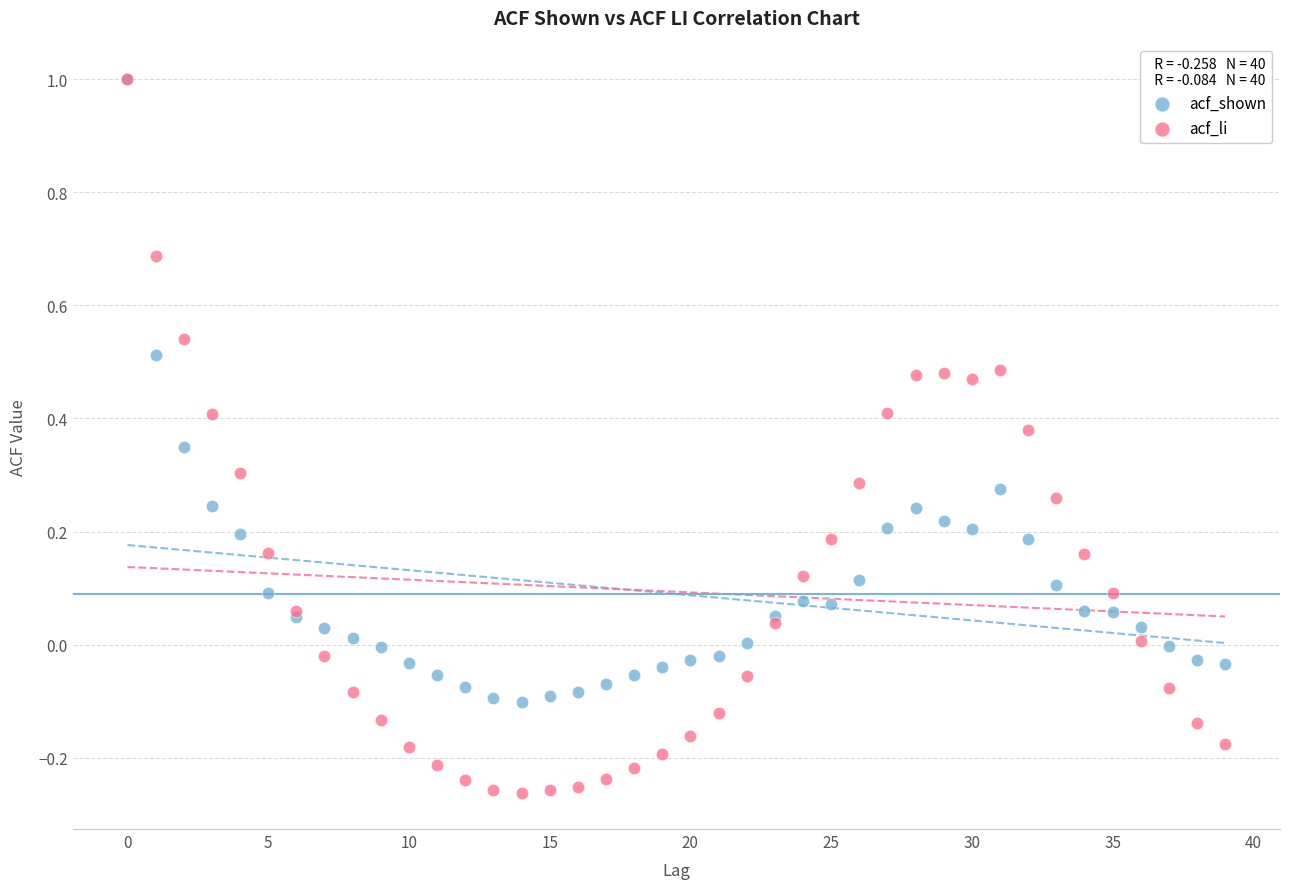

Which series has the widest spread of Y values?

acf_li